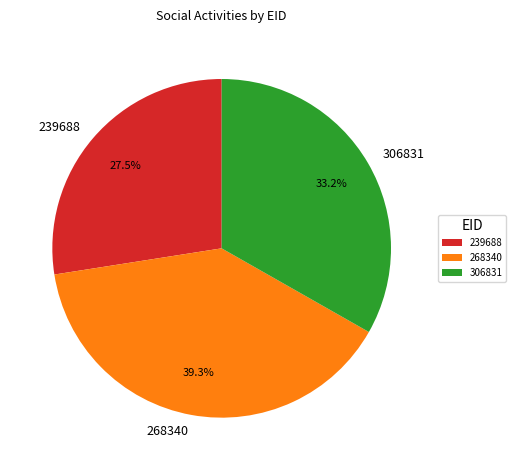

Count the number of slices in the pie.

3